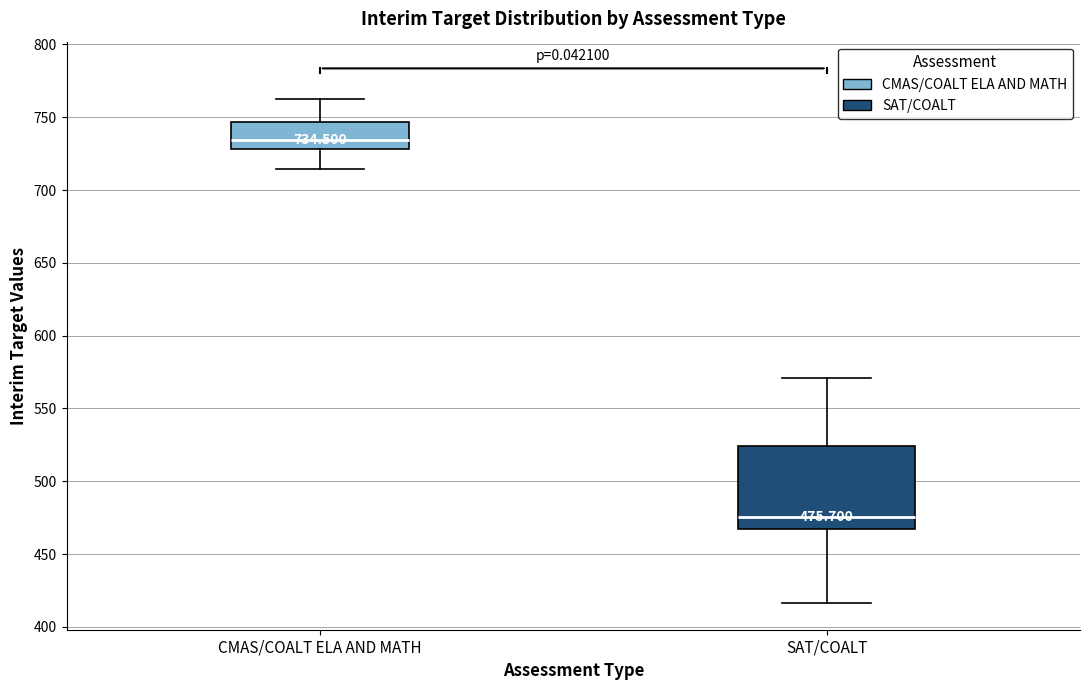

Which box has the highest median line?

CMAS/COALT ELA AND MATH